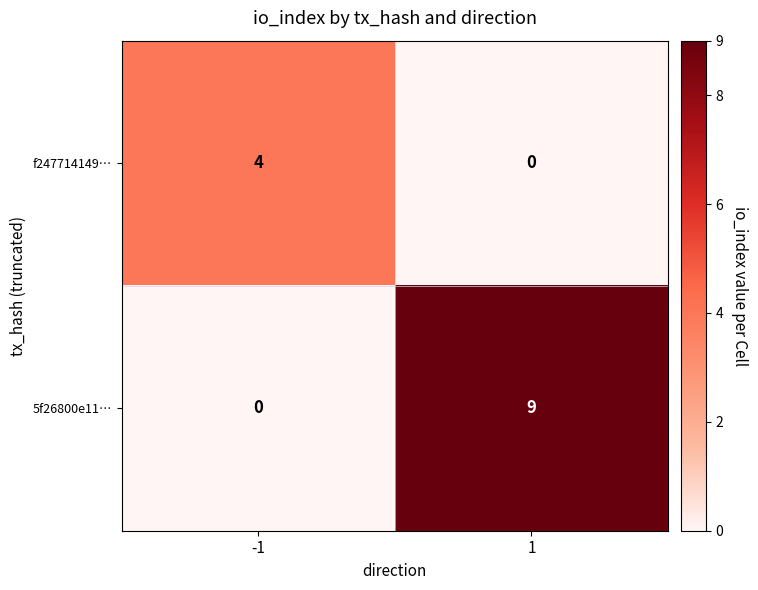

How many data points does each series have?

2